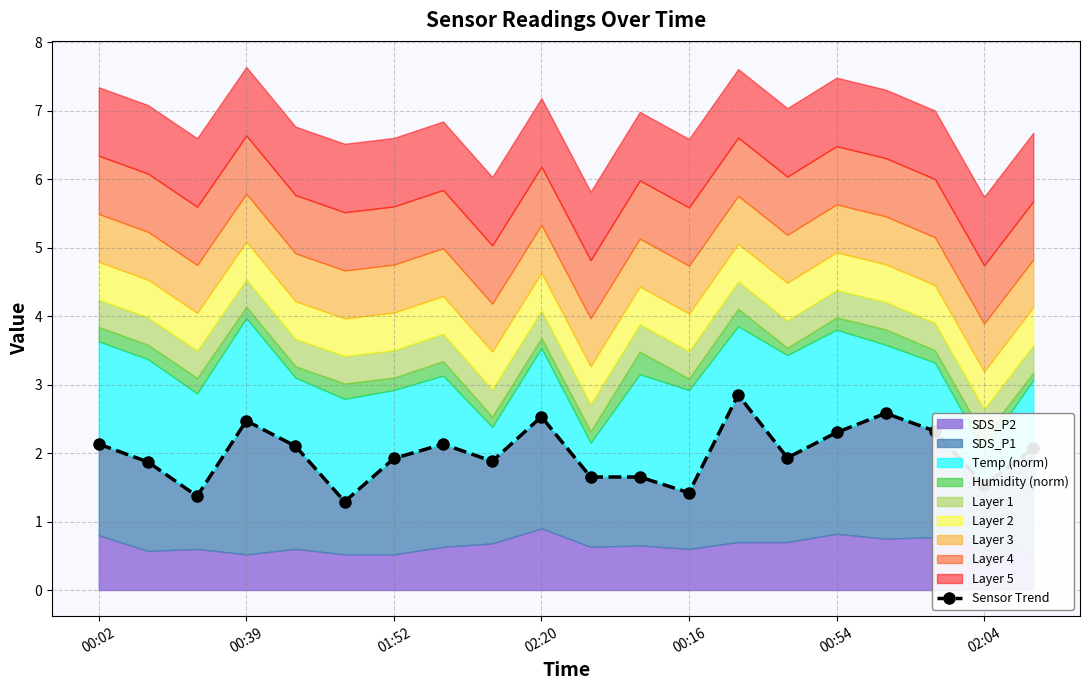

How many interior local peaks (higher than both neighbors) does the data have?

5